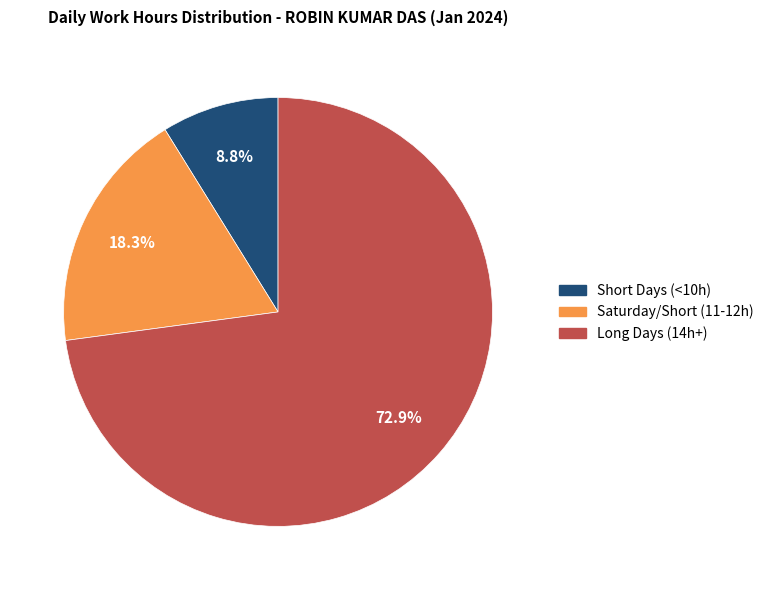

Approximately how many times larger is the value at Saturday/Short (11-12h) compared to Short Days (<10h)?

2.1